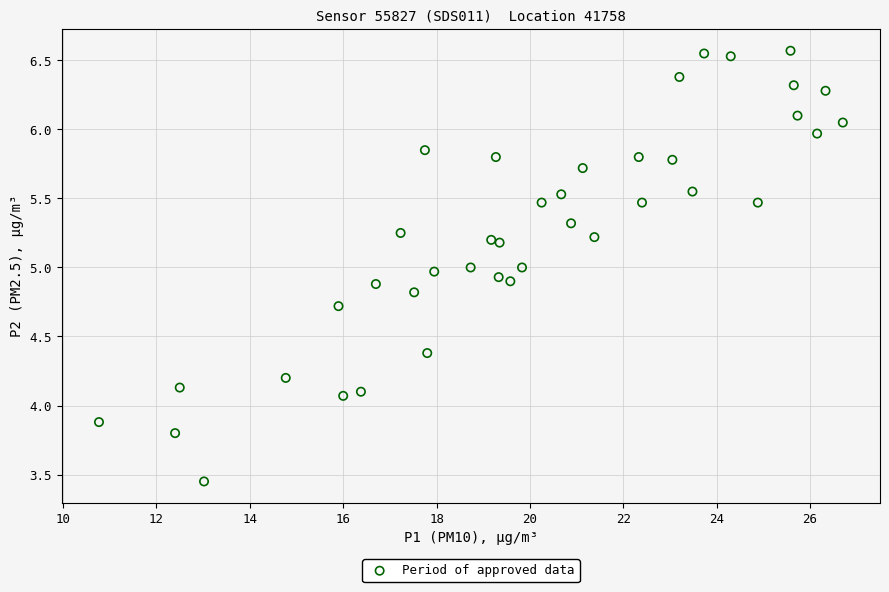

What is the range of Y values (max minus min)?

3.1